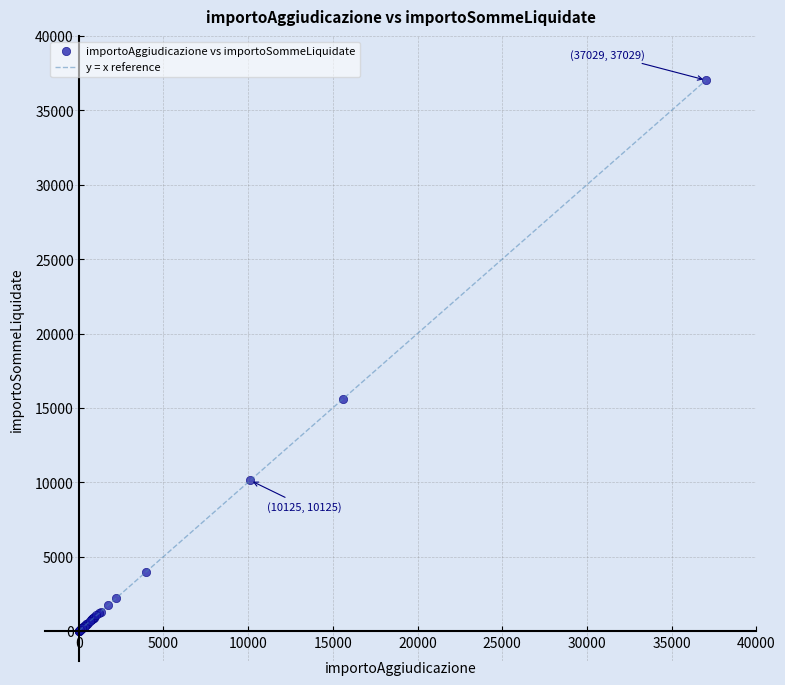

What Y value in the scatter plot is closest to 18524?

15577.0